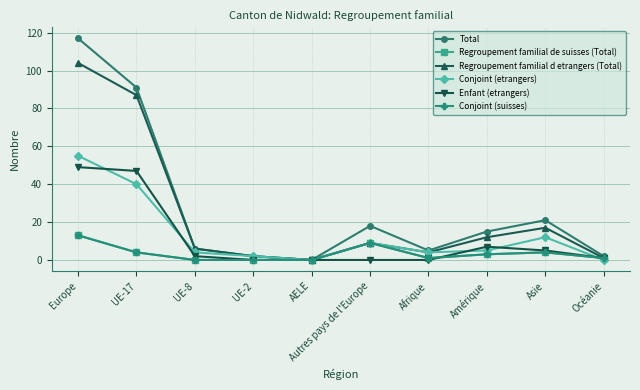

Does the chart have visible grid lines?

Yes